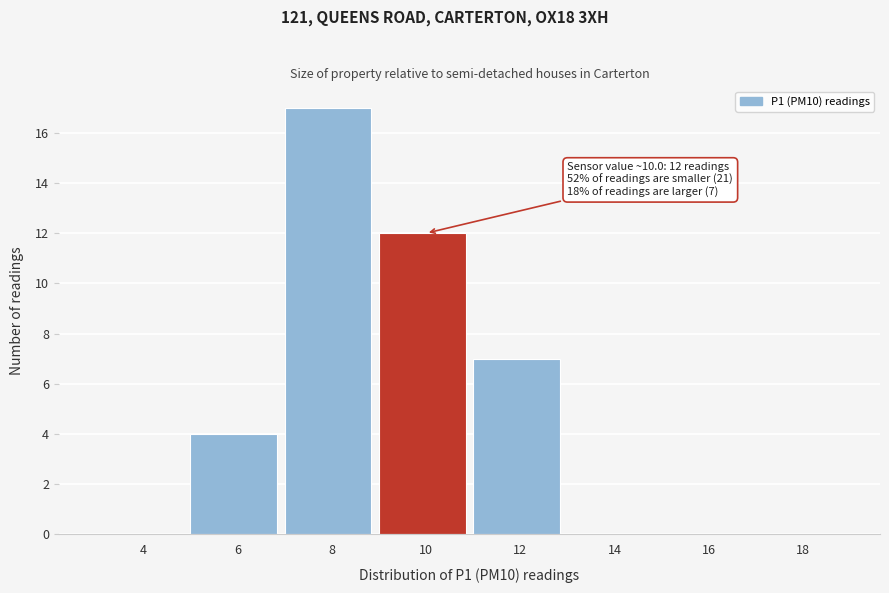

Reading right to left, list all the values displayed in this chart.

18=0	16=0	14=0	12=7	10=12	8=17	6=4	4=0